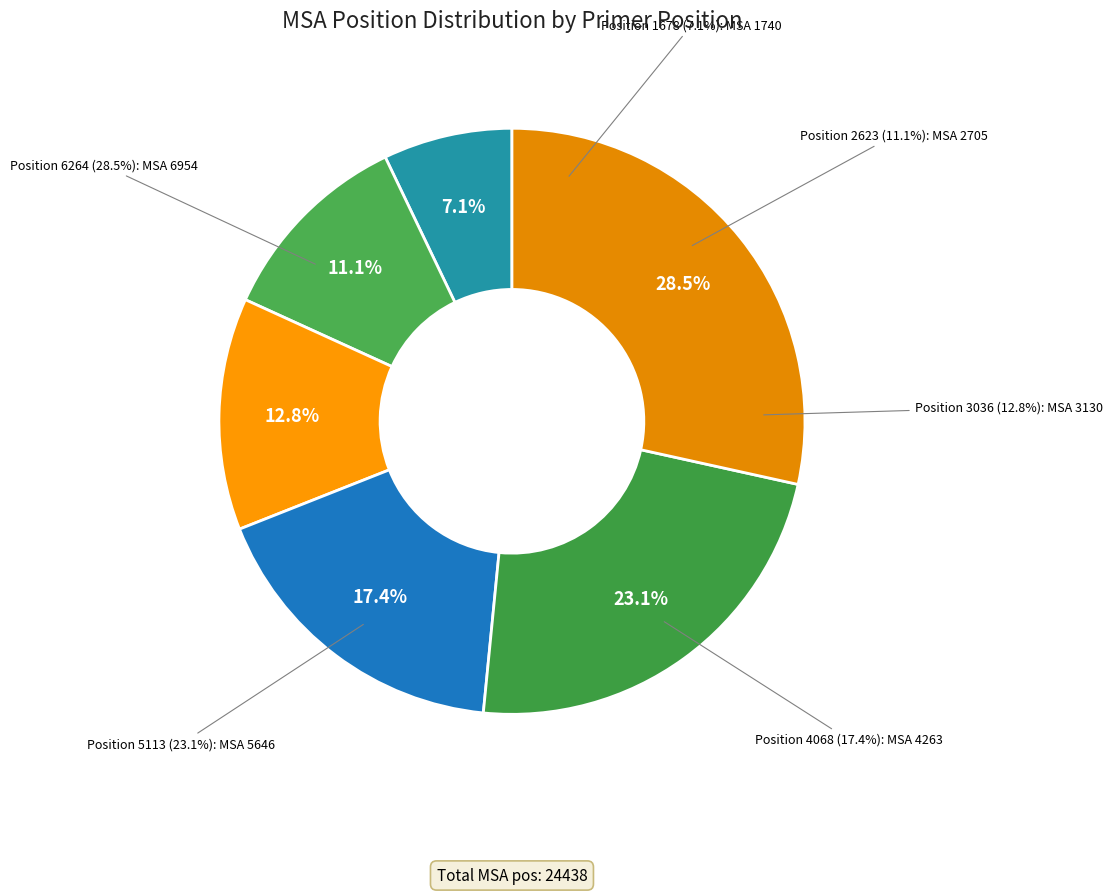

Which category has the smallest portion of the pie?

1678